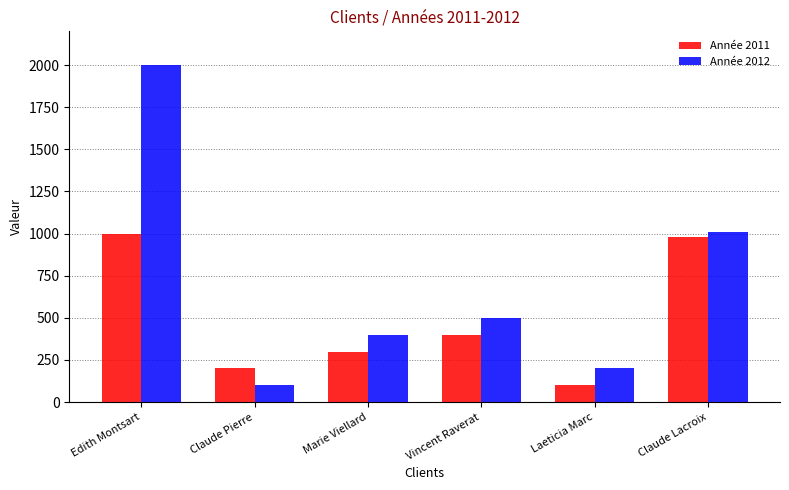

What is the difference between the highest and lowest values at Claude Pierre?

100